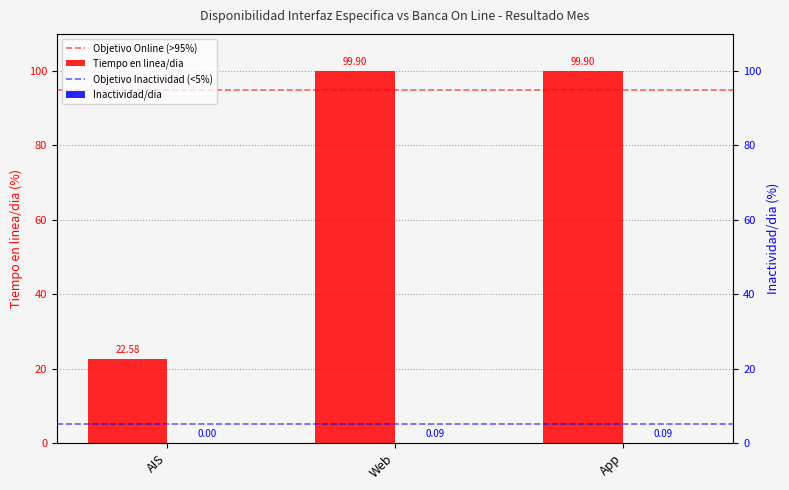

Rank the series by their average value, from lowest to highest.

Inactividad/dia, Tiempo en linea/dia